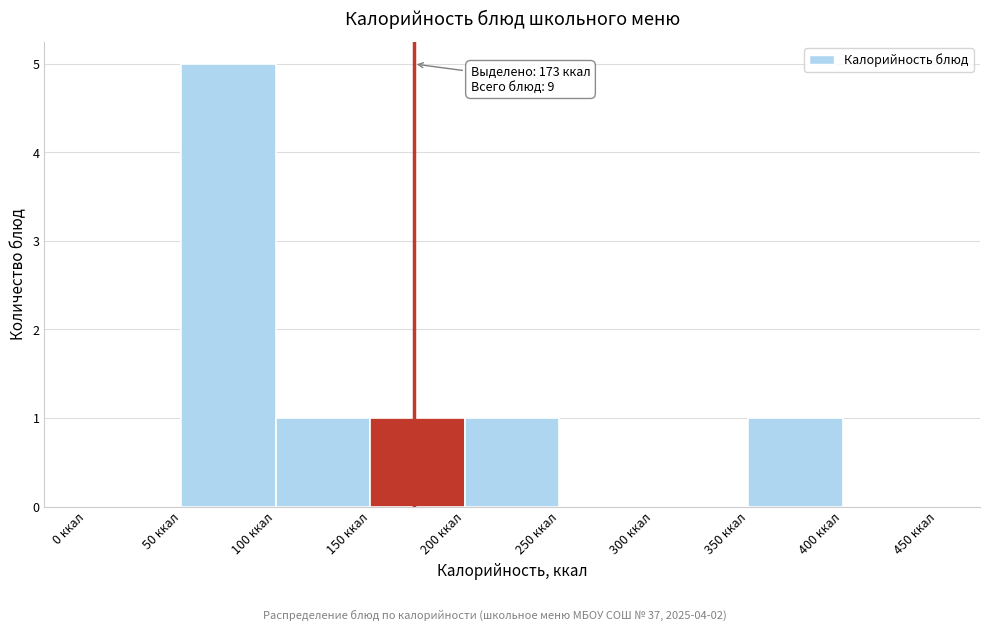

Over which range of the x-axis is the bar tallest?

50 to 100